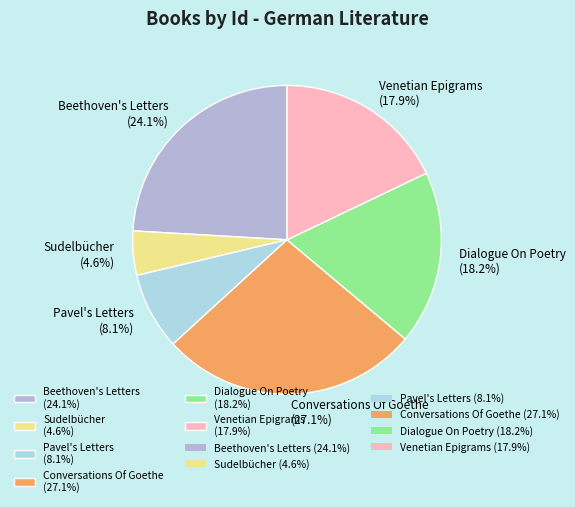

True or false: Sudelbücher accounts for 5% of the total.

True